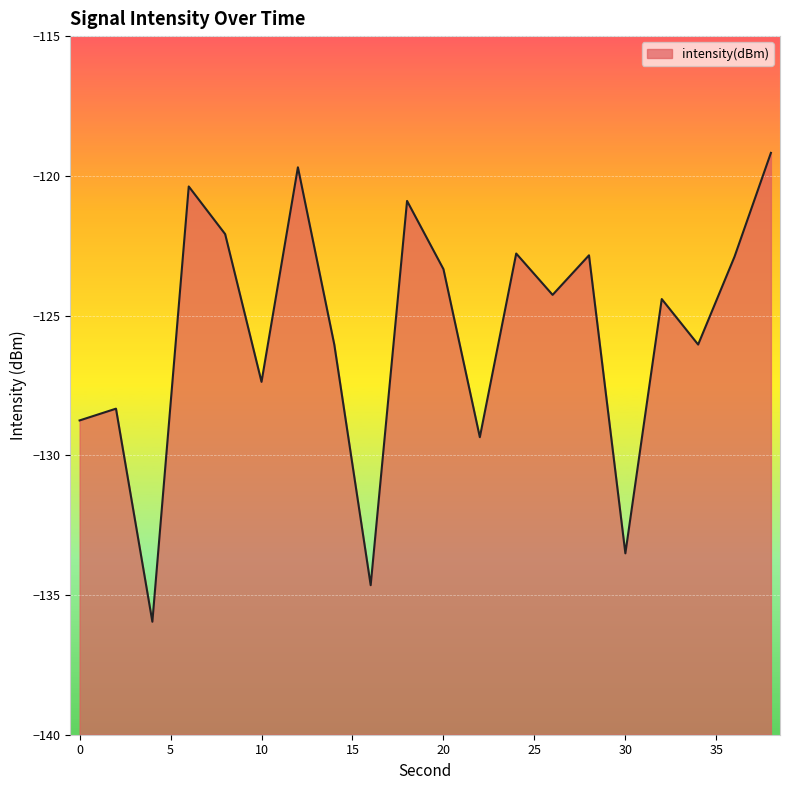

How many data points are above -124?

9